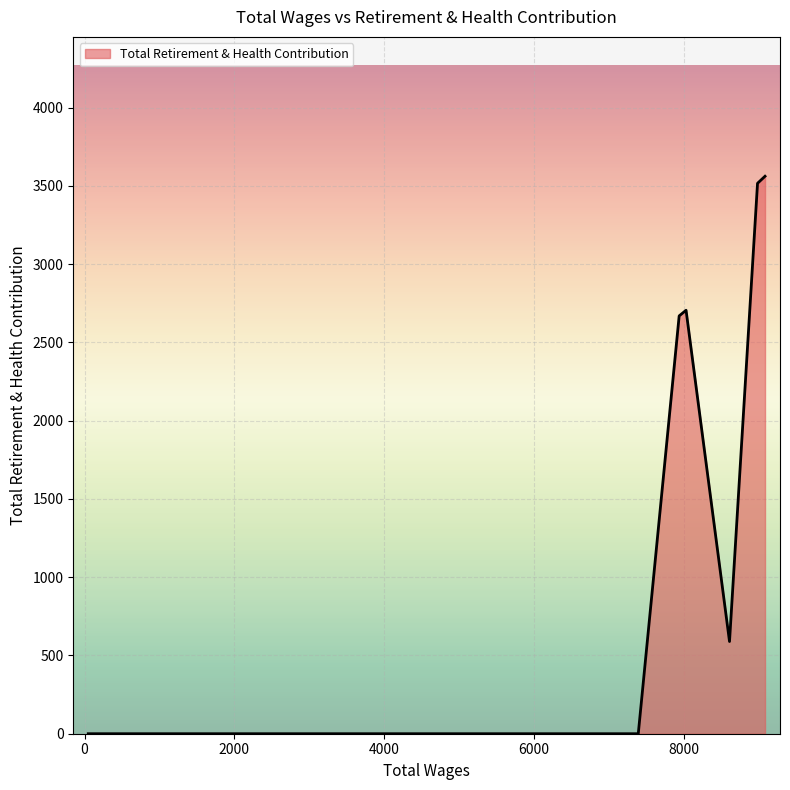

True or false: the data has more than 0 interior local peaks.

True